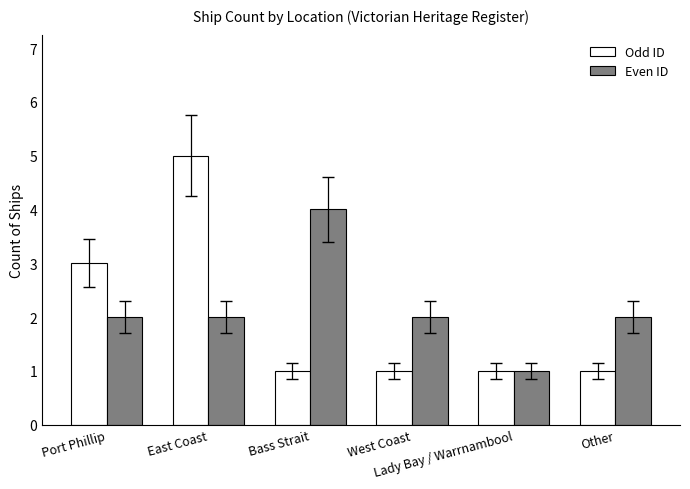

Is it true that Even ID equals 2 at Other?

True